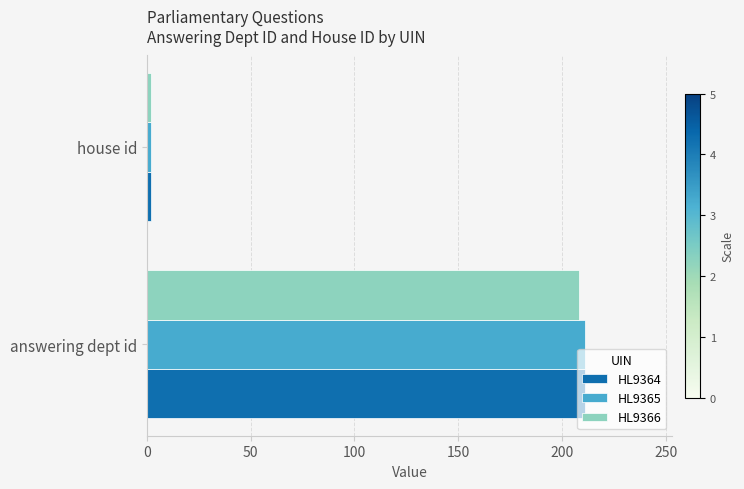

Which category has the highest value across all series?

answering dept id